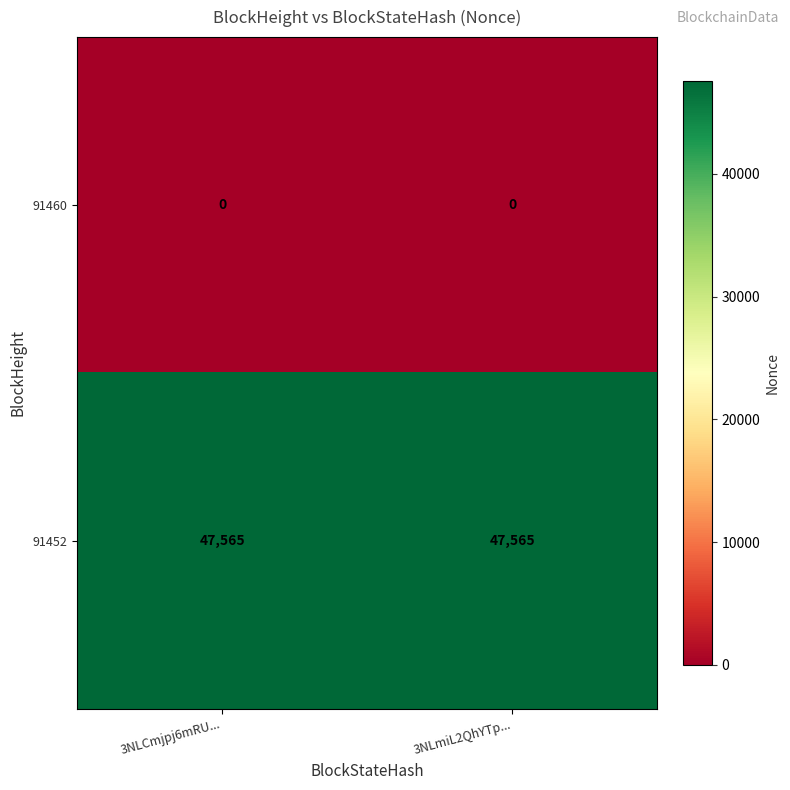

What is the approximate value of 91452 at 3NLmiL2QhYTp...?

47565